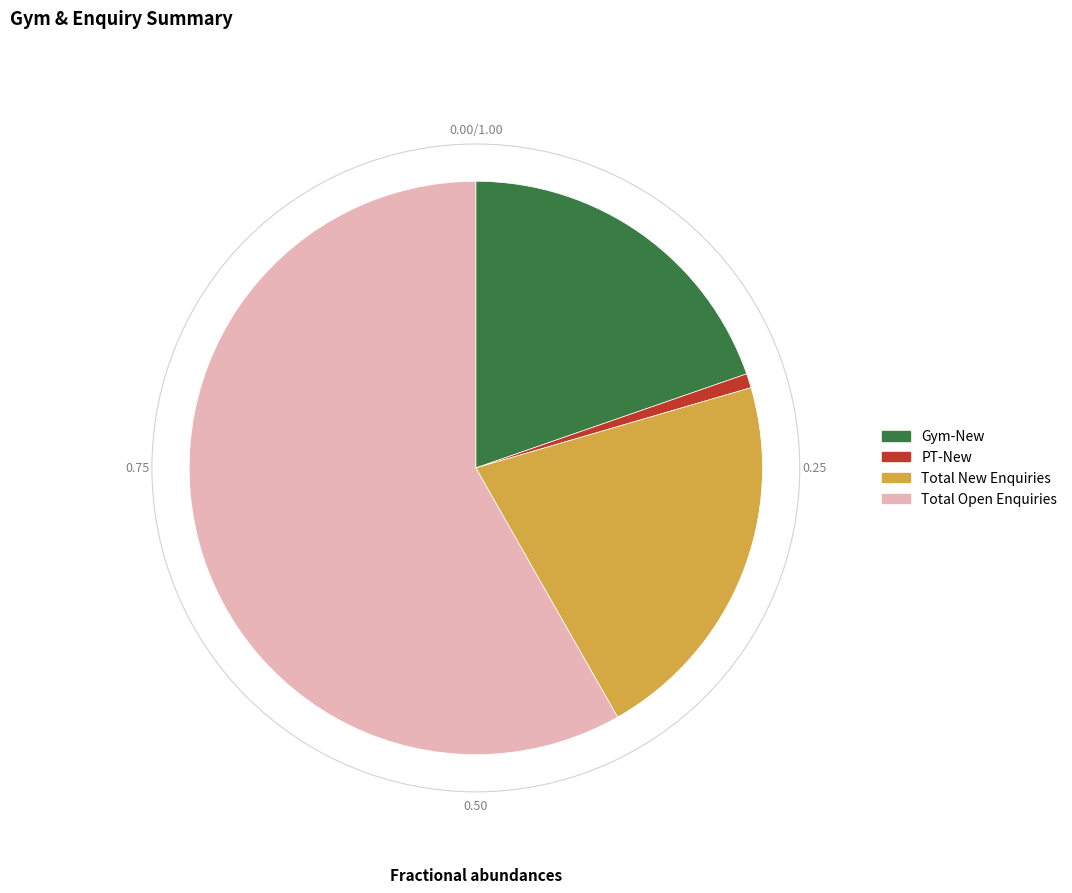

How many slices are in this pie chart?

4